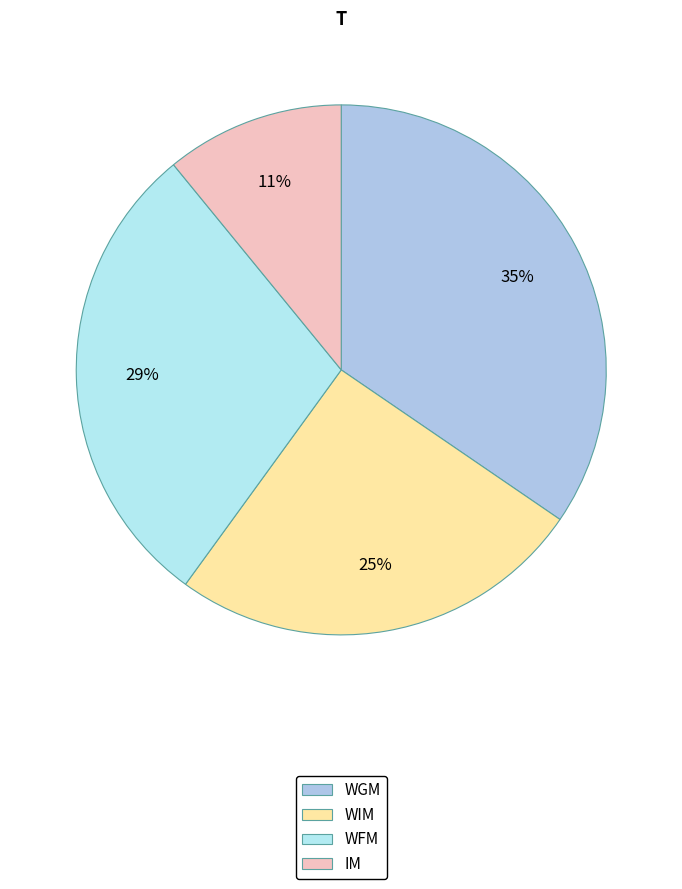

Rank the categories by value from highest to lowest.

WGM, WFM, WIM, IM